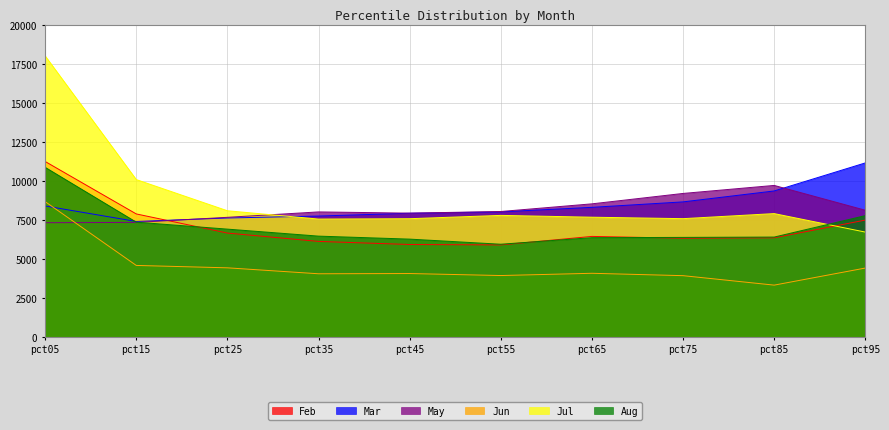

True or false: Feb and Jul cross at least once.

True